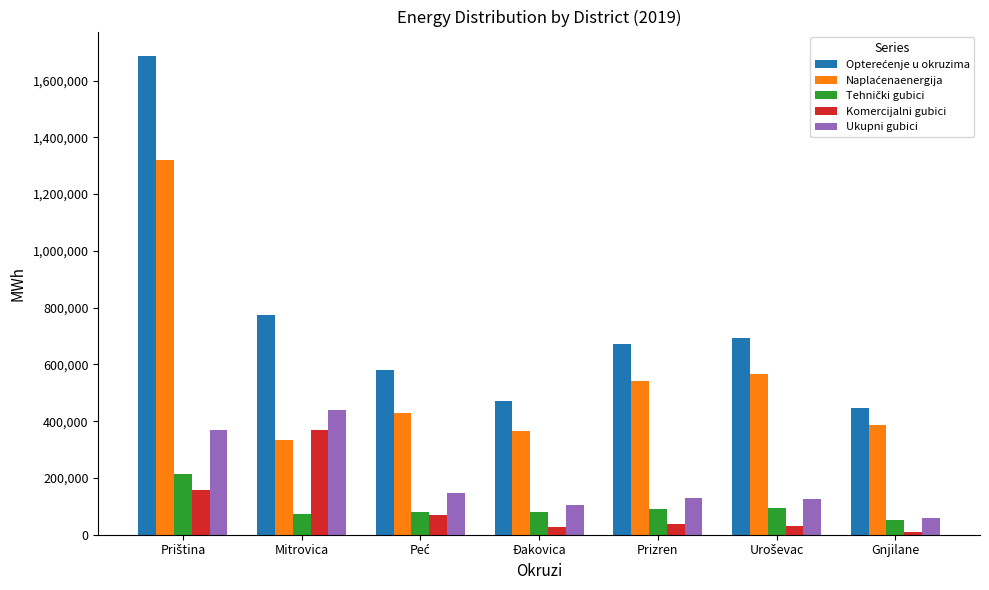

Count the number of data series in this chart.

5